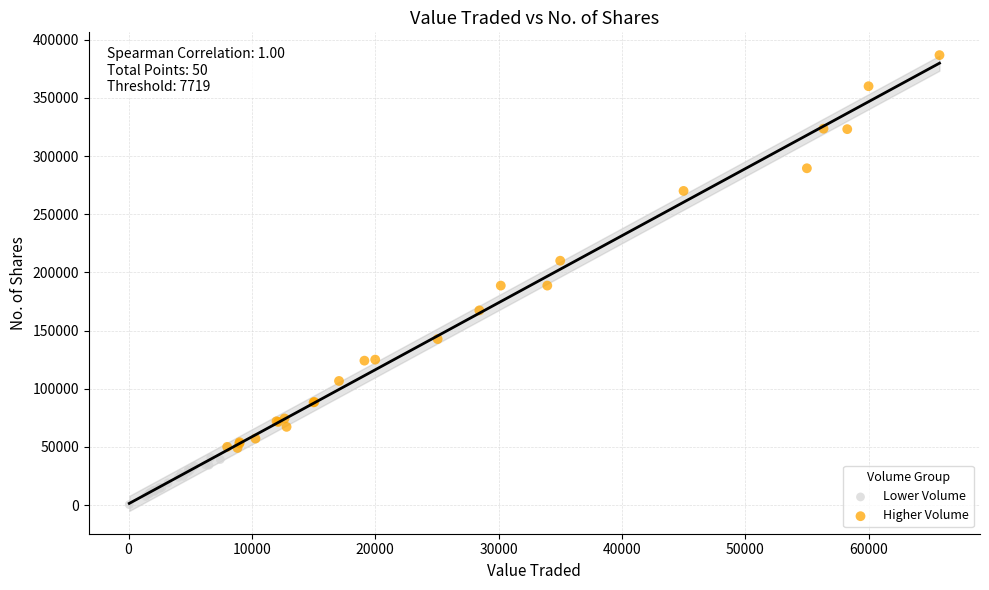

Which series contains the highest Y value?

Higher Volume